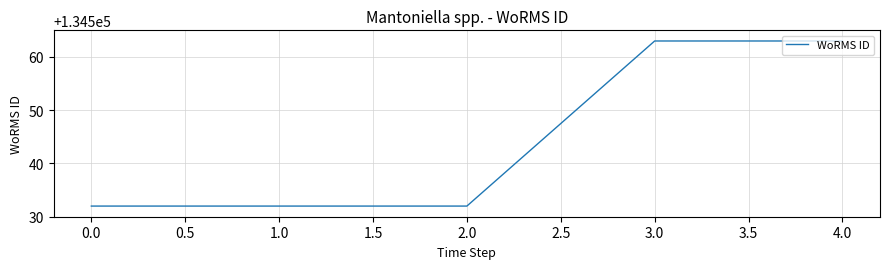

True or false: the data shows 134563 at 3.0.

True